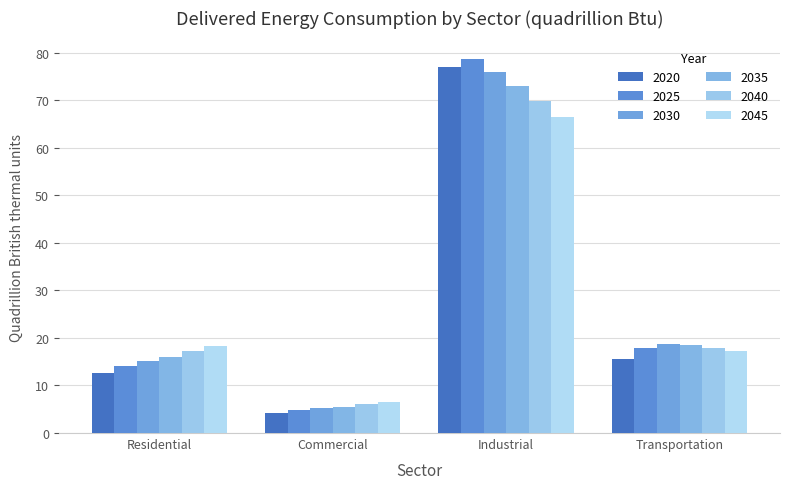

What is the spread (max minus min) of values at Residential?

5.5